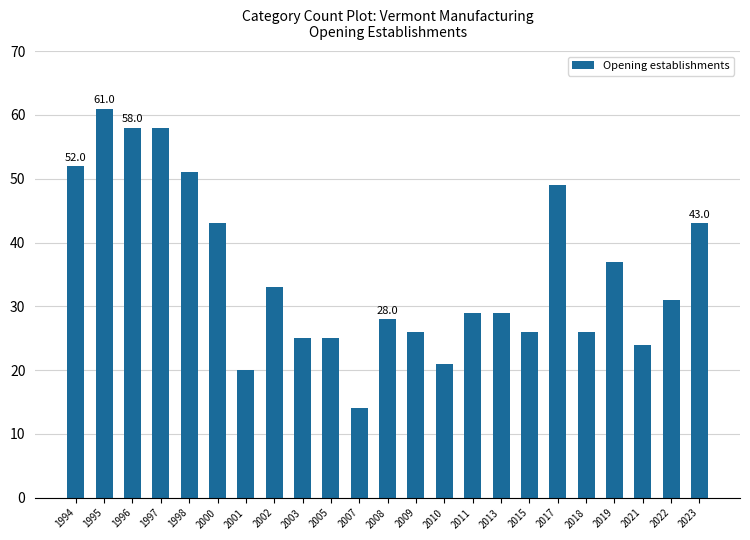

What is the value of the 12th bar from the left?

28